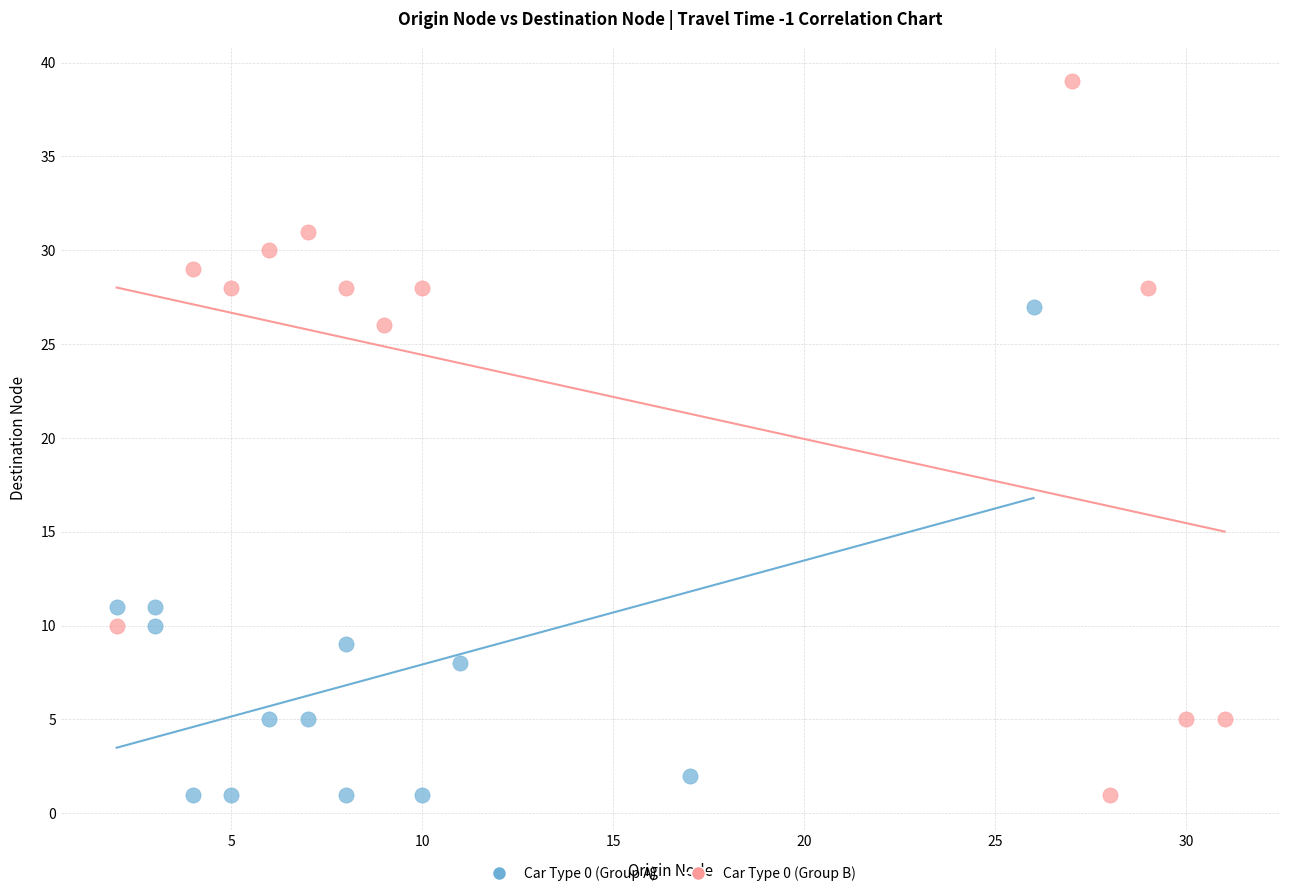

Which series contains the highest Y value?

Car Type 0 (Group B)